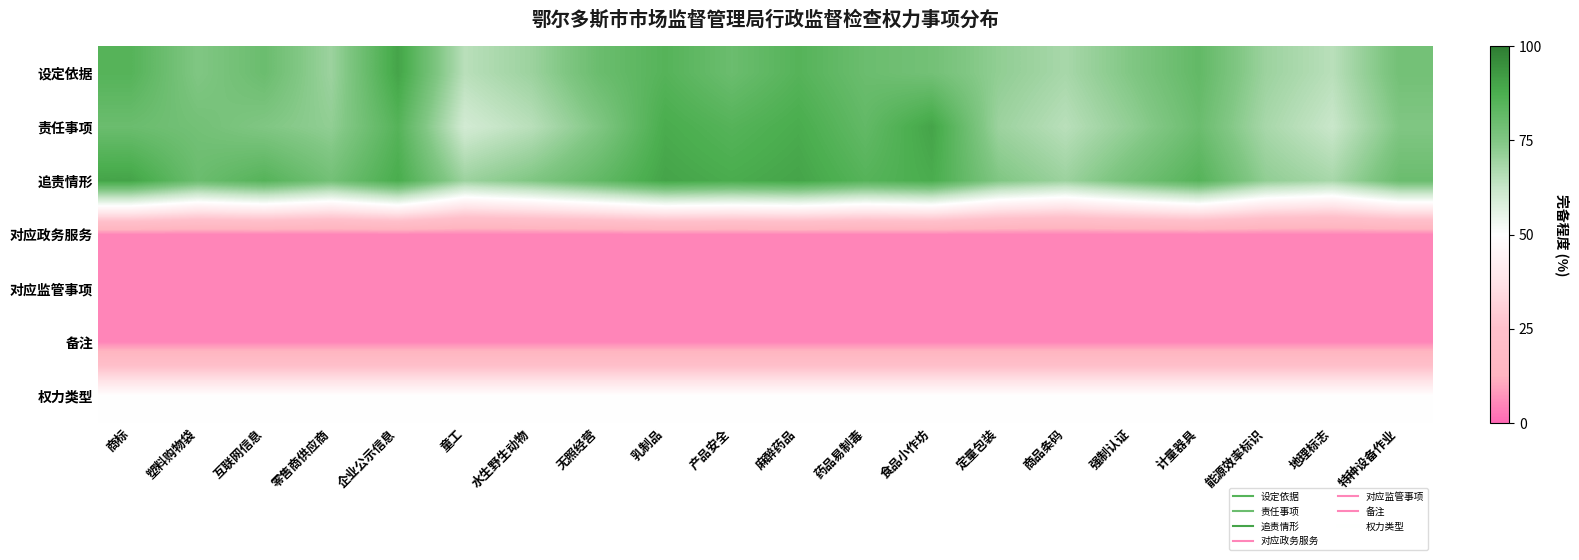

What is the total value across all series at 定量包装?

282